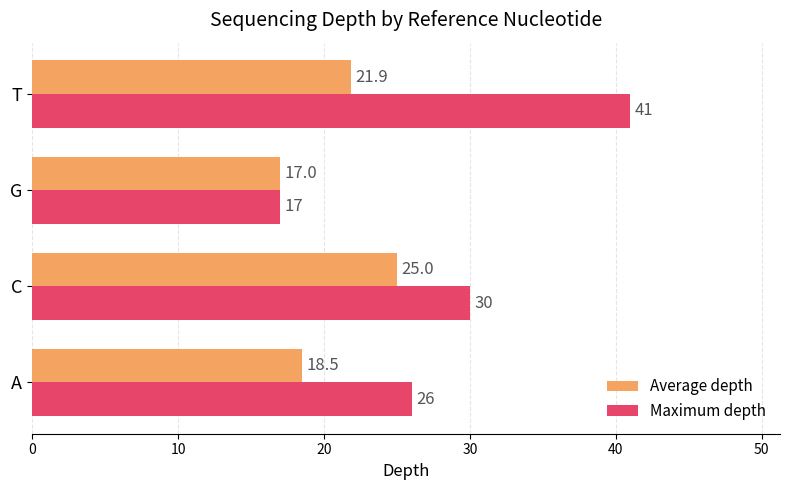

Rank the series at C from highest to lowest value.

Maximum depth, Average depth